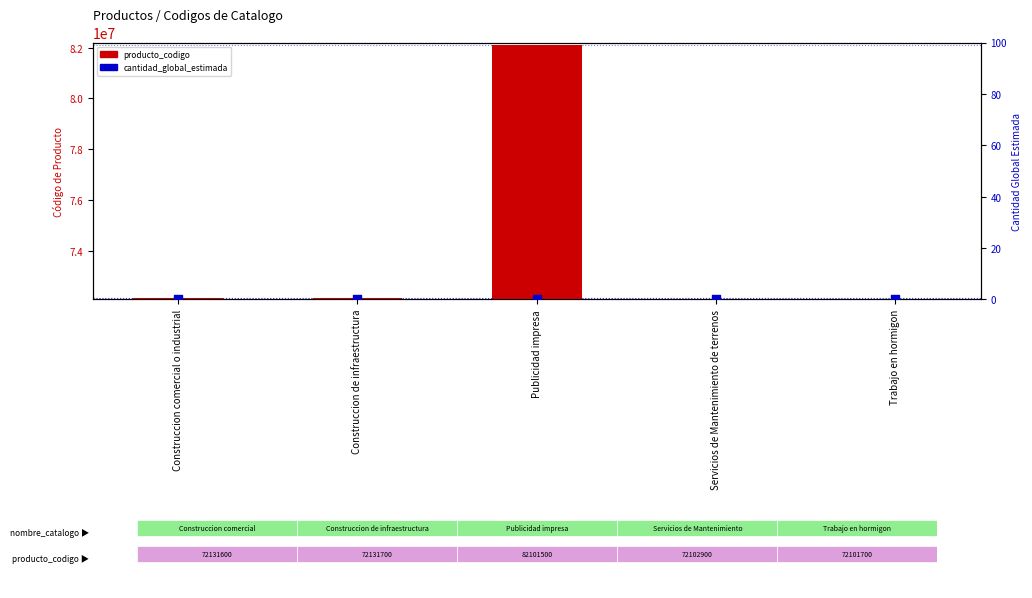

What is the total value across all series at Servicios de Mantenimiento de terrenos?

72102900